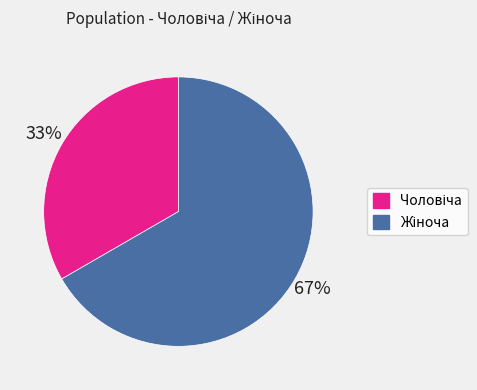

Is there a majority slice in this chart?

Yes